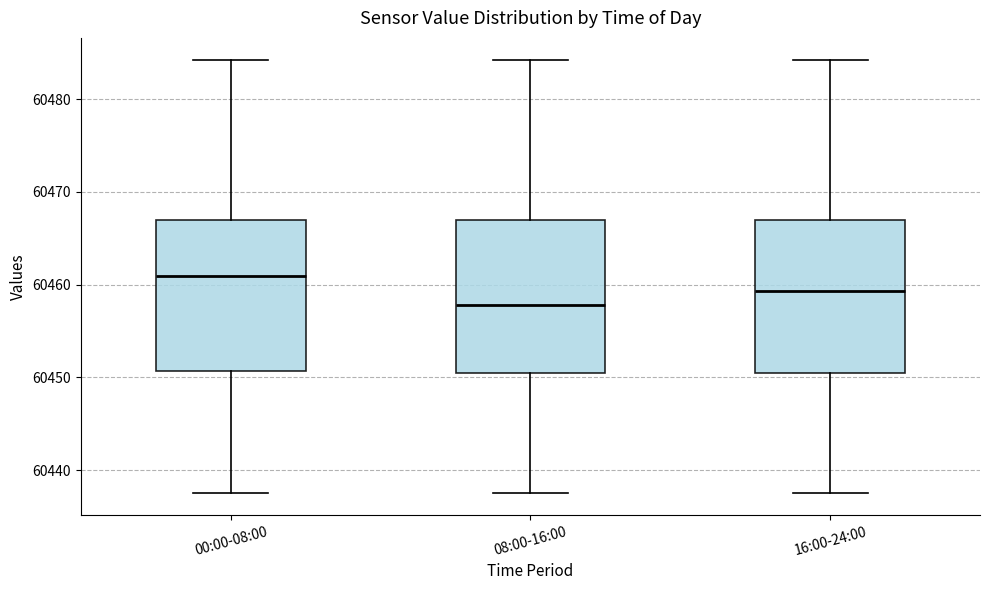

Which box's median line is the lowest?

08:00-16:00